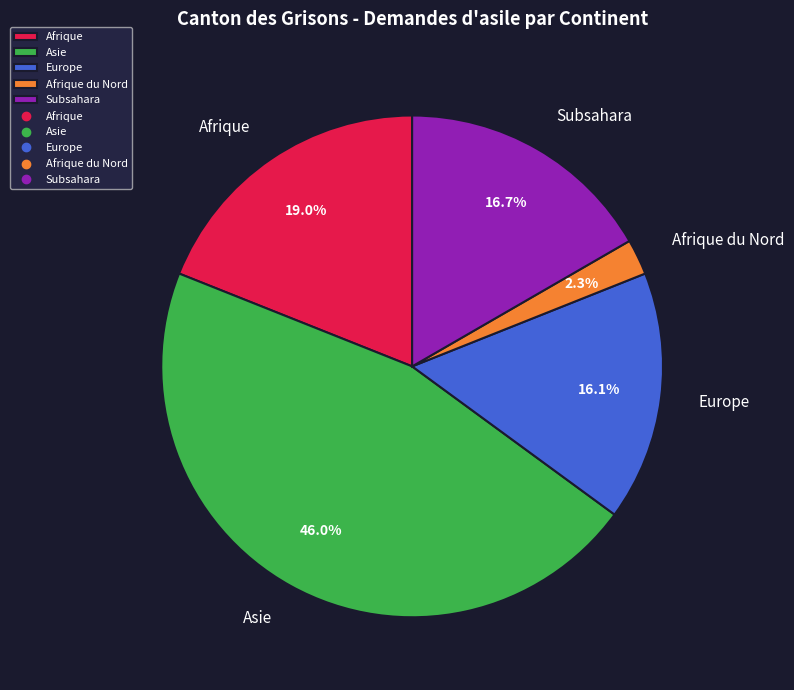

What is the largest slice in the pie chart?

Asie